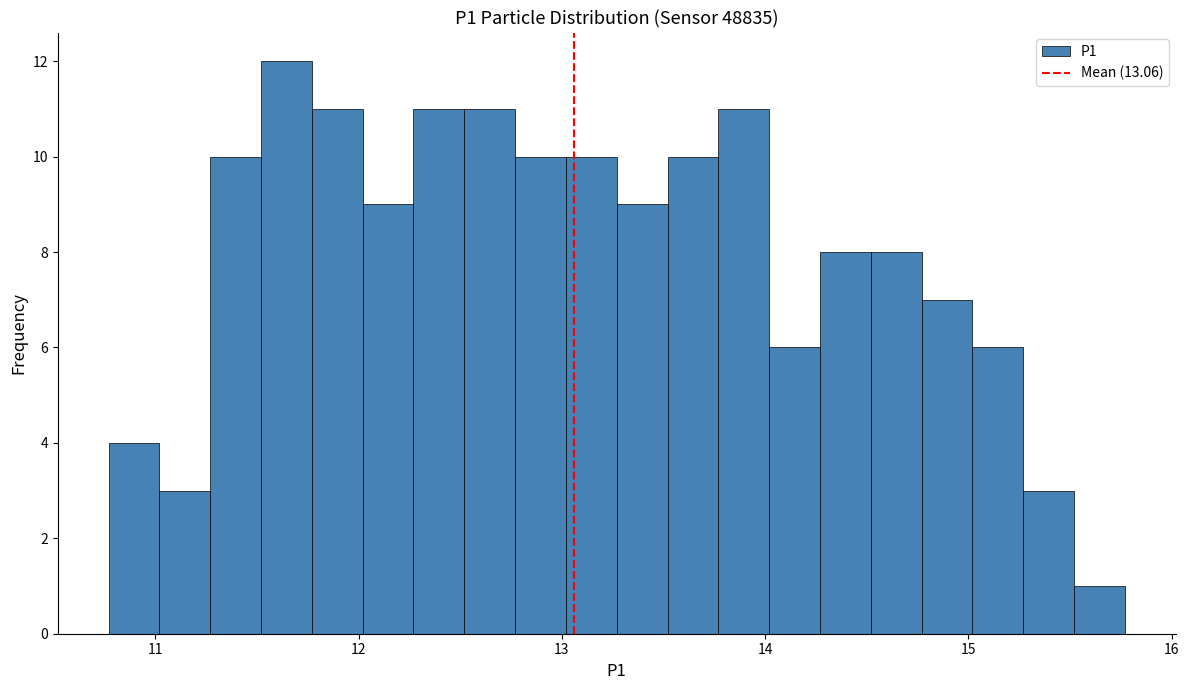

Around what value on the x-axis is the tallest bar? Give the approximate position of its centre, as read against the axis.

11.6